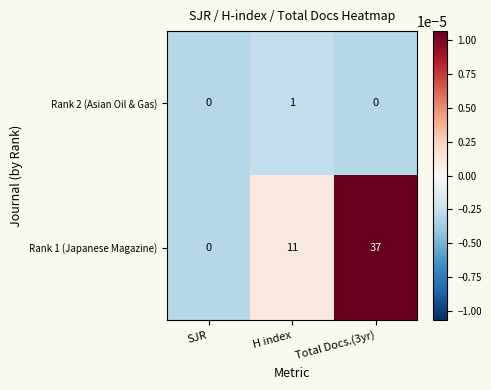

Count the number of data series in this chart.

2